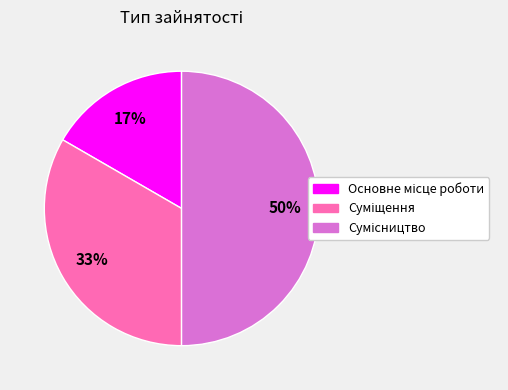

To the nearest percent, what is the average slice percentage?

33%